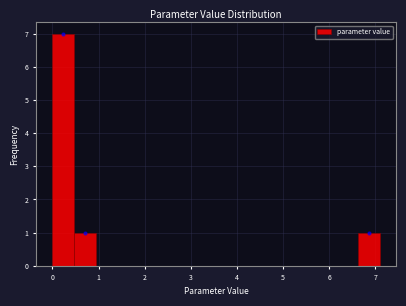

Reading left to right, list every bar in this chart as the range it spans on the x-axis followed by its height. Neither the bar edges nor the heights are printed on the chart, so give them approximately, as read against the axes.

0.0 to 0.5: 7
0.5 to 0.9: 1
0.9 to 1.4: 0
1.4 to 1.9: 0
1.9 to 2.4: 0
2.4 to 2.8: 0
2.8 to 3.3: 0
3.3 to 3.8: 0
3.8 to 4.3: 0
4.3 to 4.7: 0
4.7 to 5.2: 0
5.2 to 5.7: 0
5.7 to 6.2: 0
6.2 to 6.6: 0
6.6 to 7.1: 1